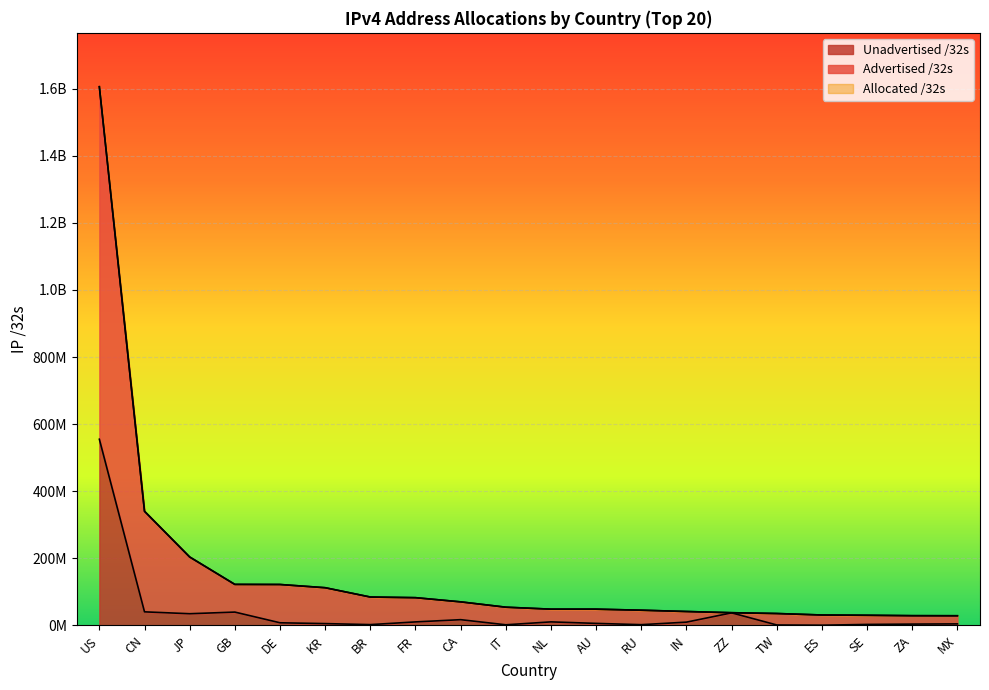

True or false: Advertised /32s and Allocated /32s intersect in this chart.

False